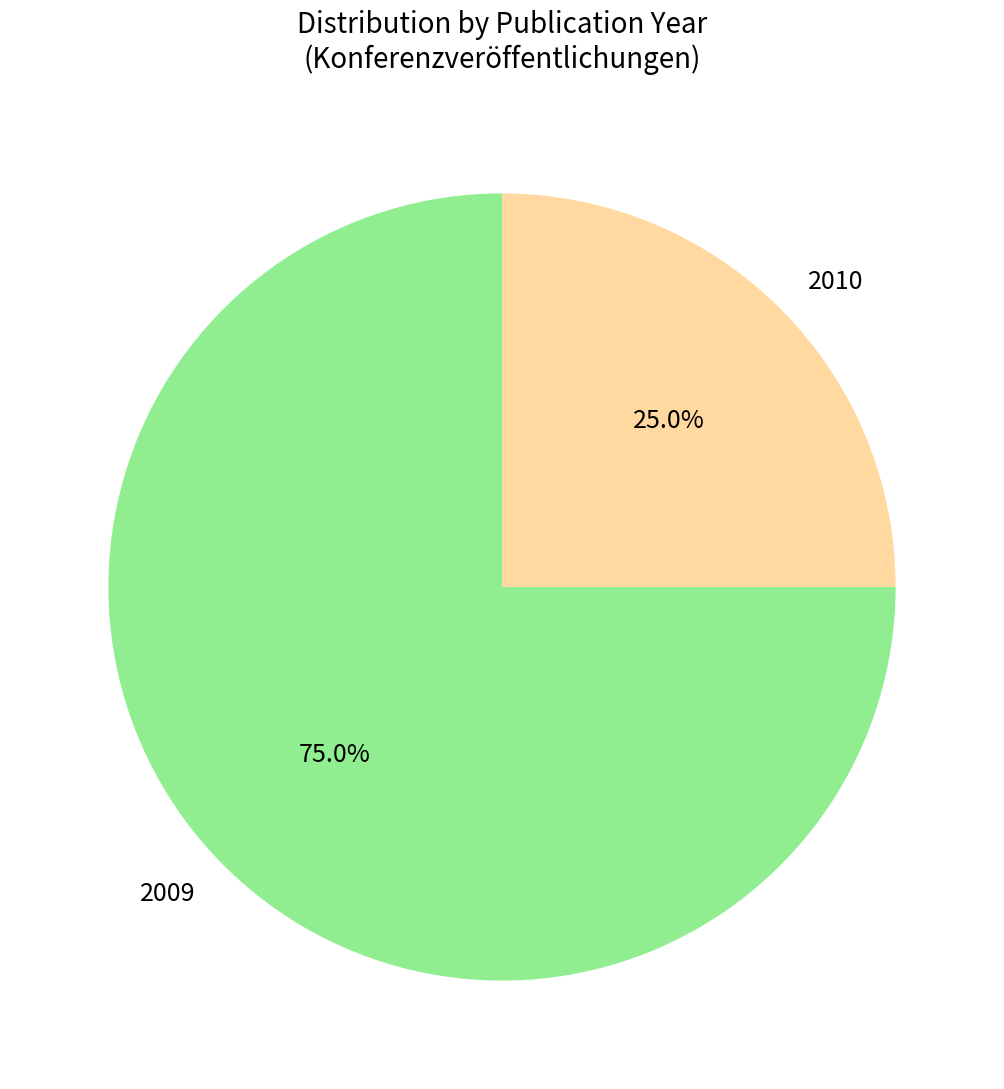

Which slice represents more than half of the pie?

2009